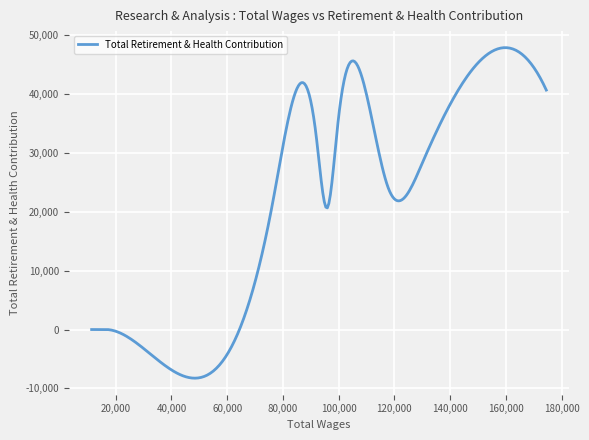

What is the difference between the maximum and minimum values?

56191.8